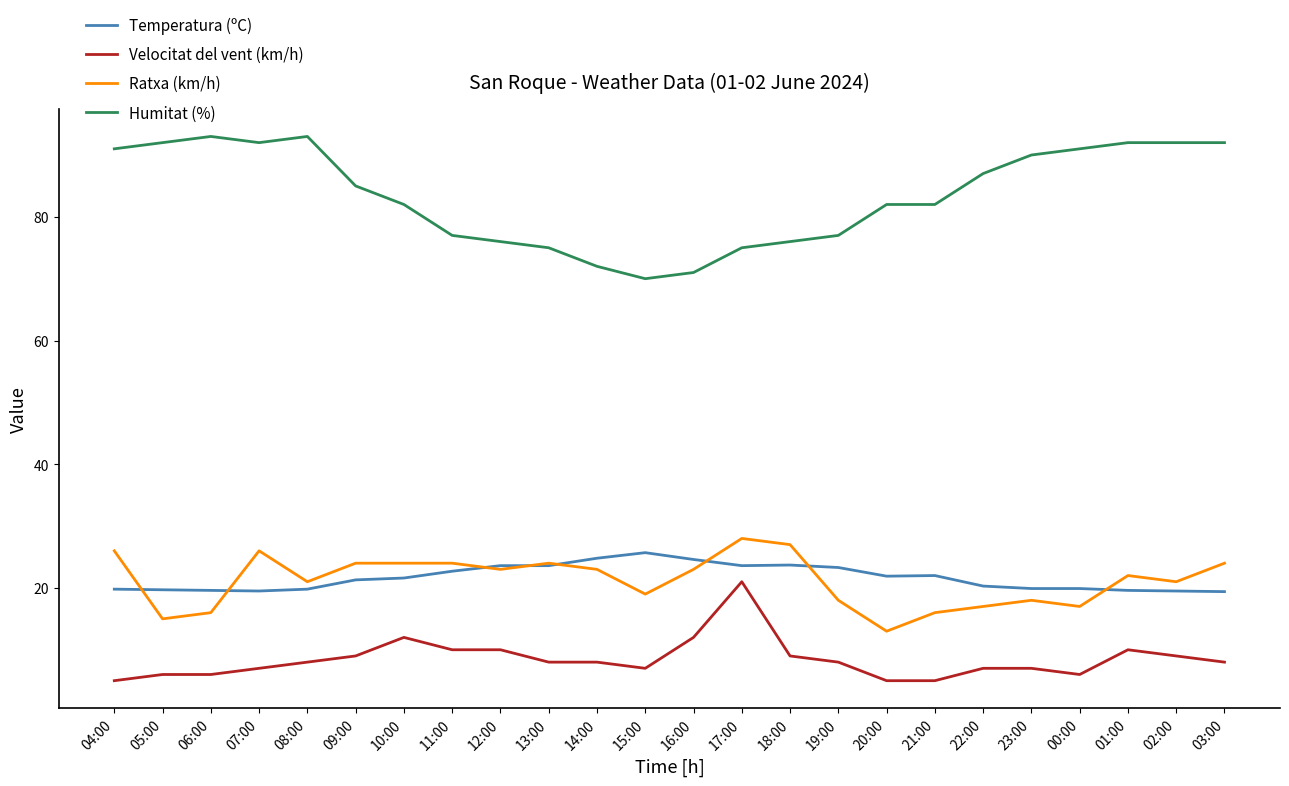

Is it true that Temperatura (ºC) equals 4.5 at 22:00?

False